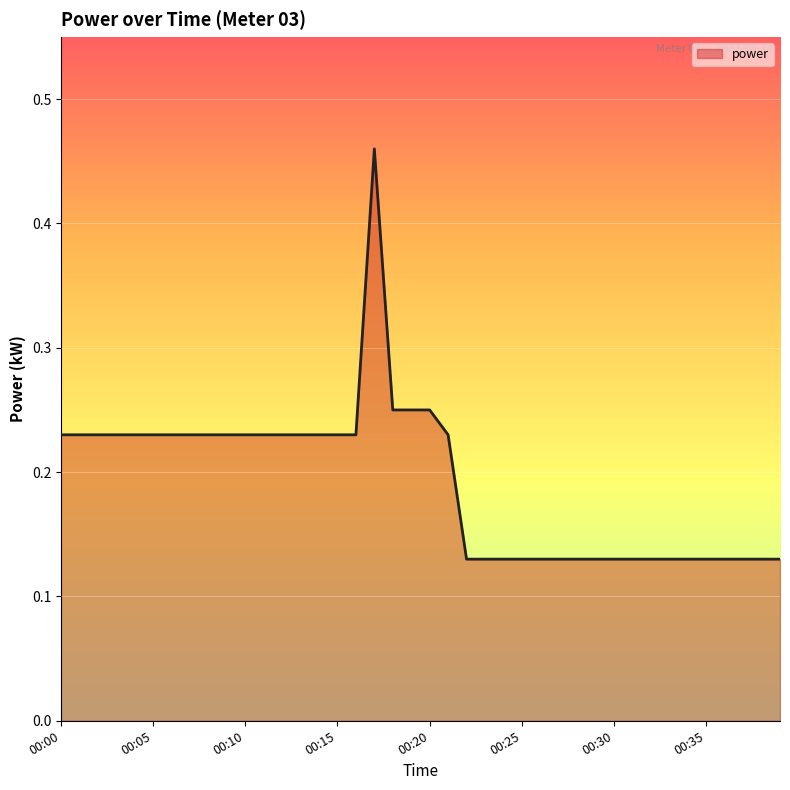

What is the difference between the maximum and minimum values?

0.3